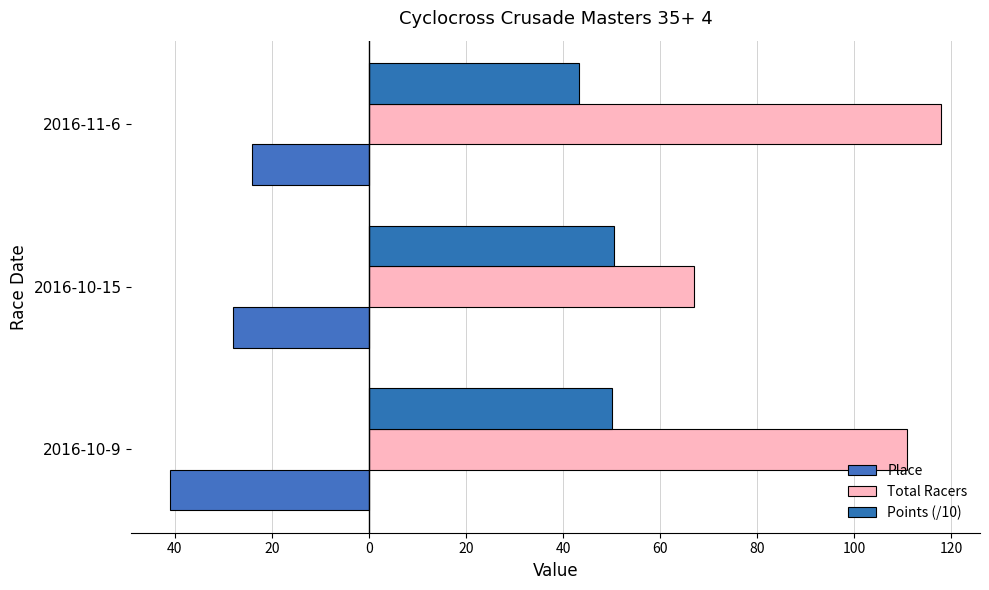

At how many categories does at least one series exceed 88?

2